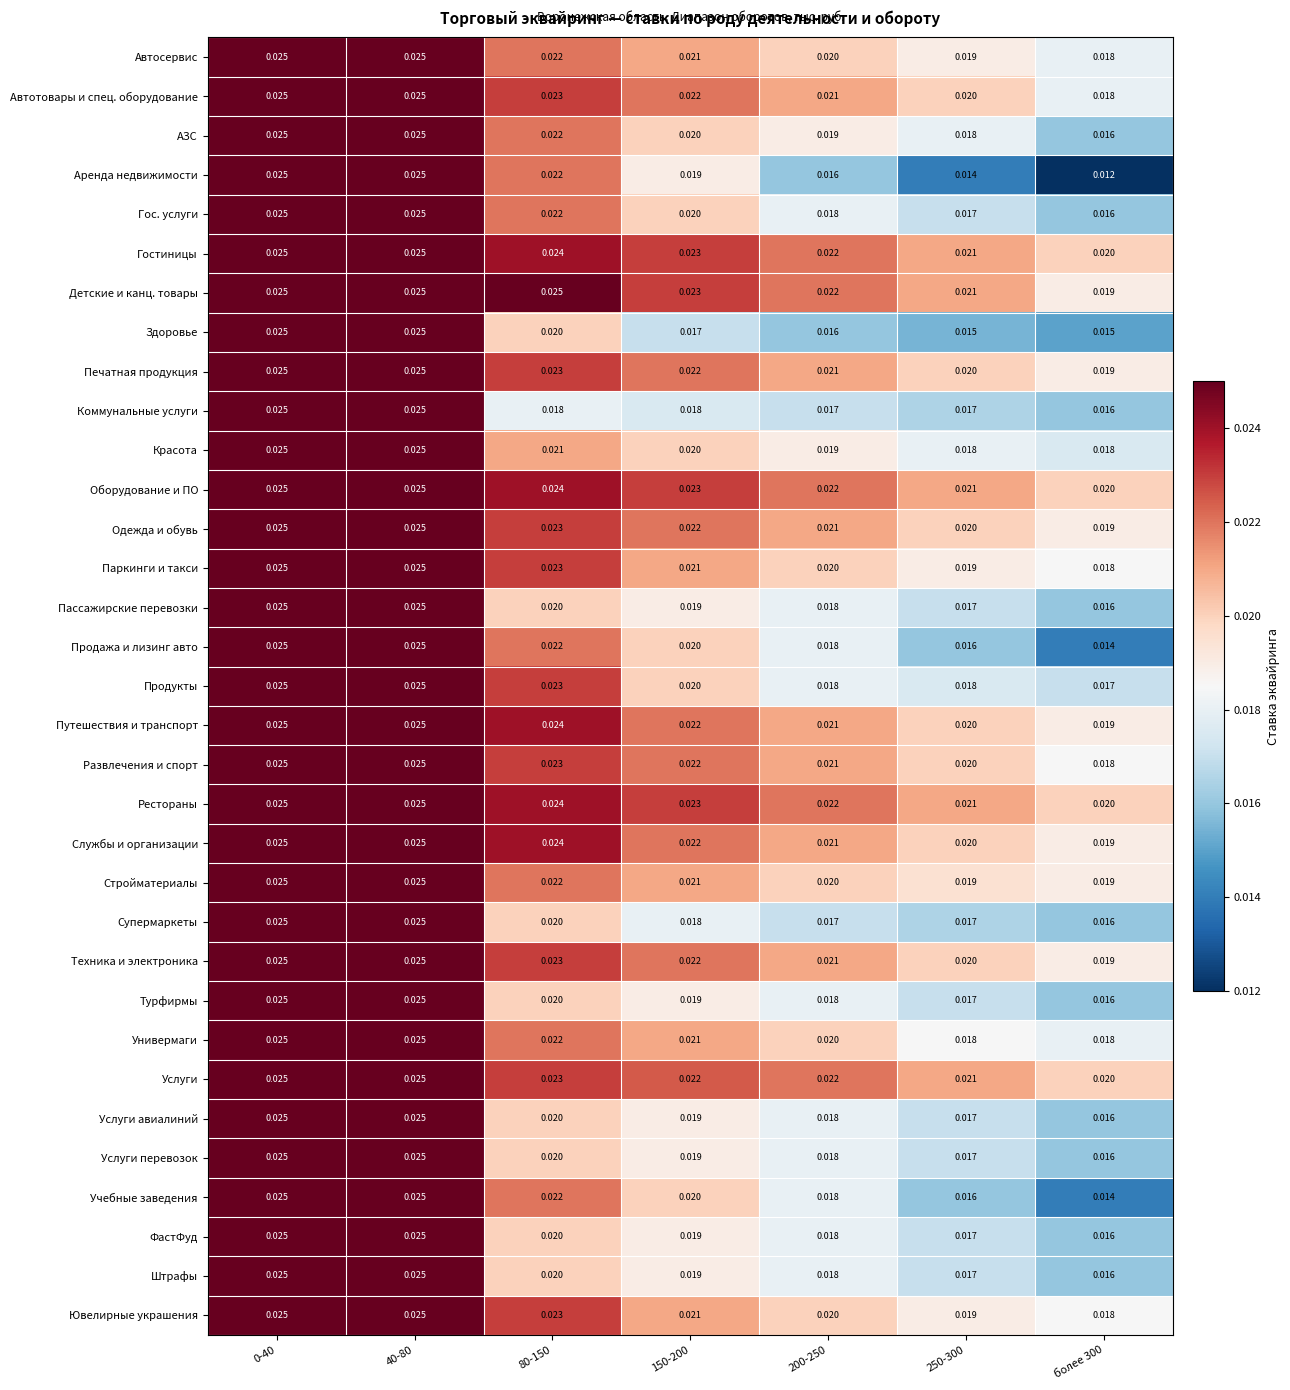

Which series has the widest spread of values?

Аренда недвижимости